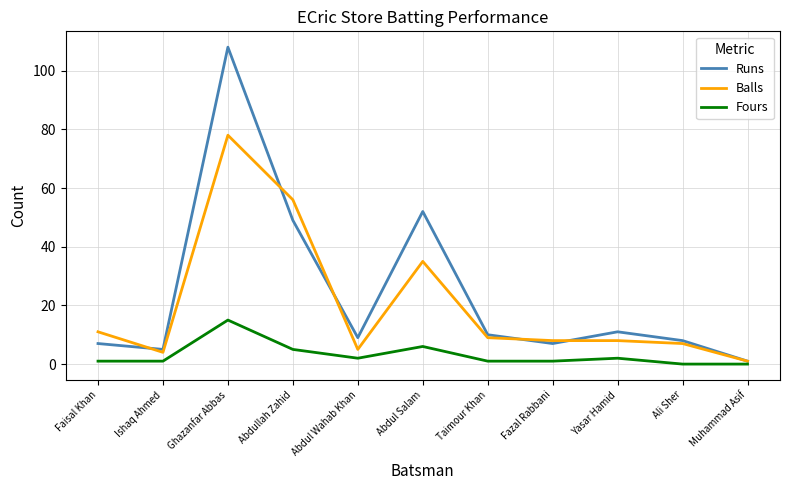

What is the lowest value of the Runs series?

1